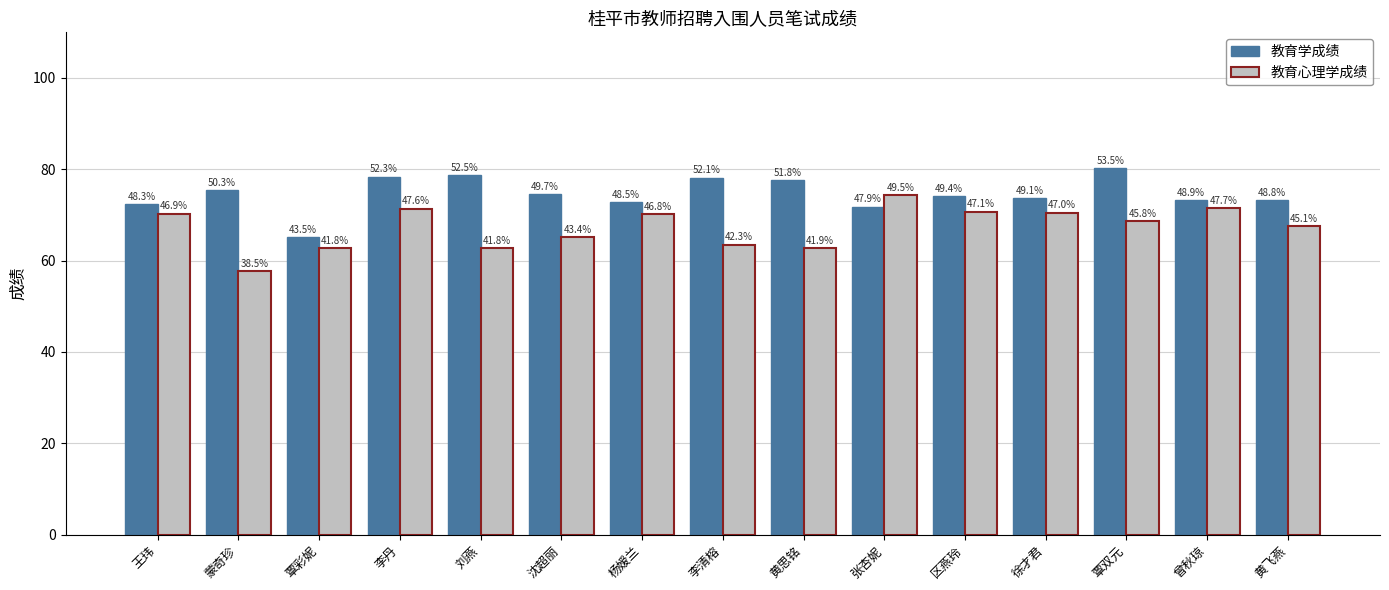

What is the sum of all 教育心理学成绩 values?

1009.7